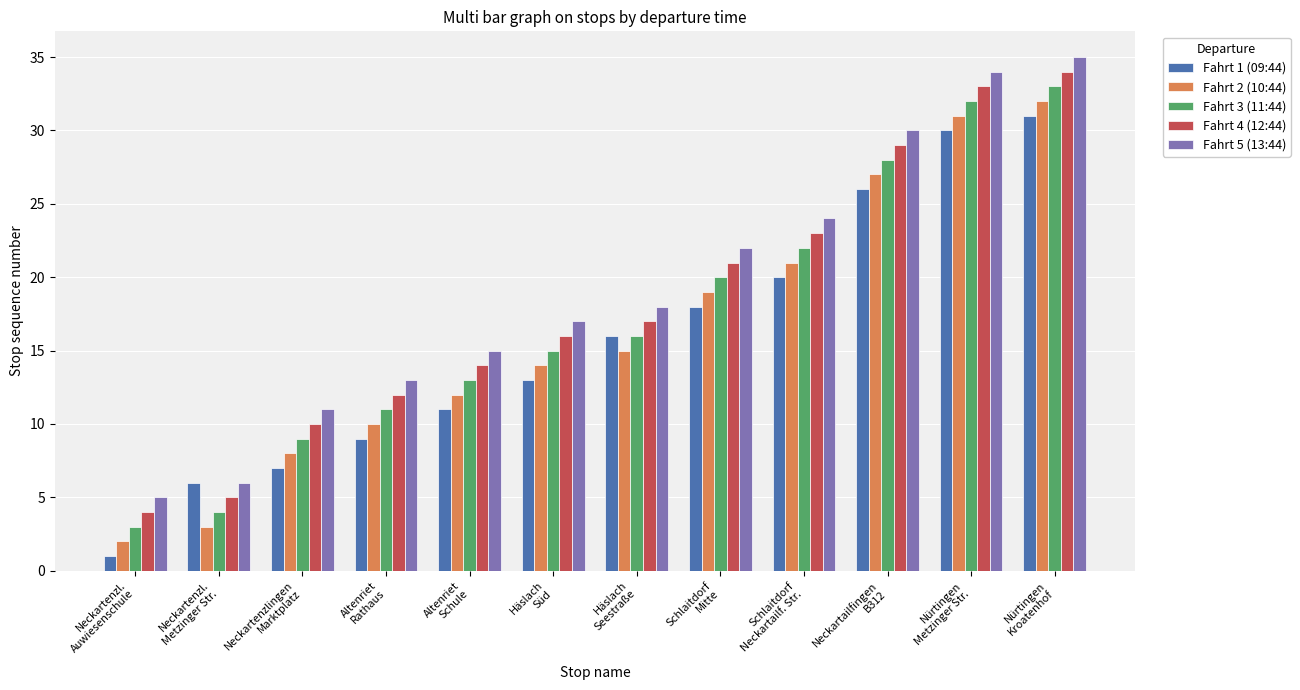

How many data points in Fahrt 2 (10:44) are less than 15?

6